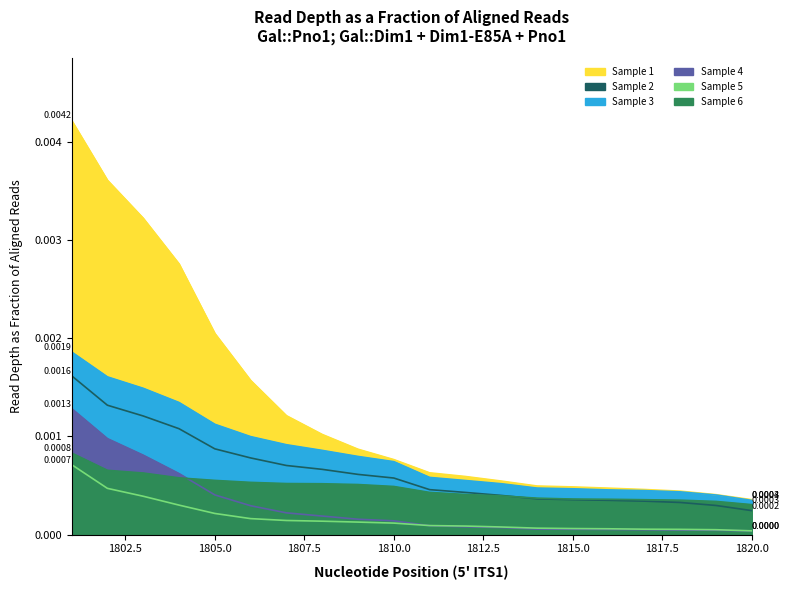

At which category is the sum across all series the highest?

1801